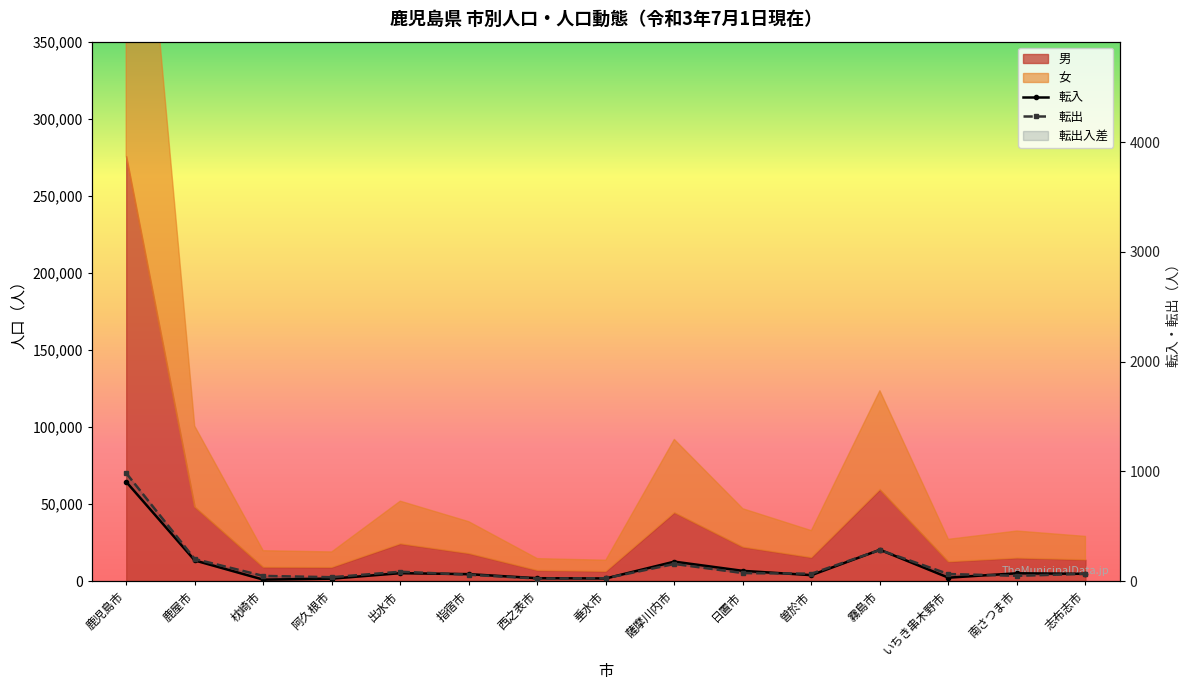

What is the difference between the maximum and minimum values in the 転出 series?

960